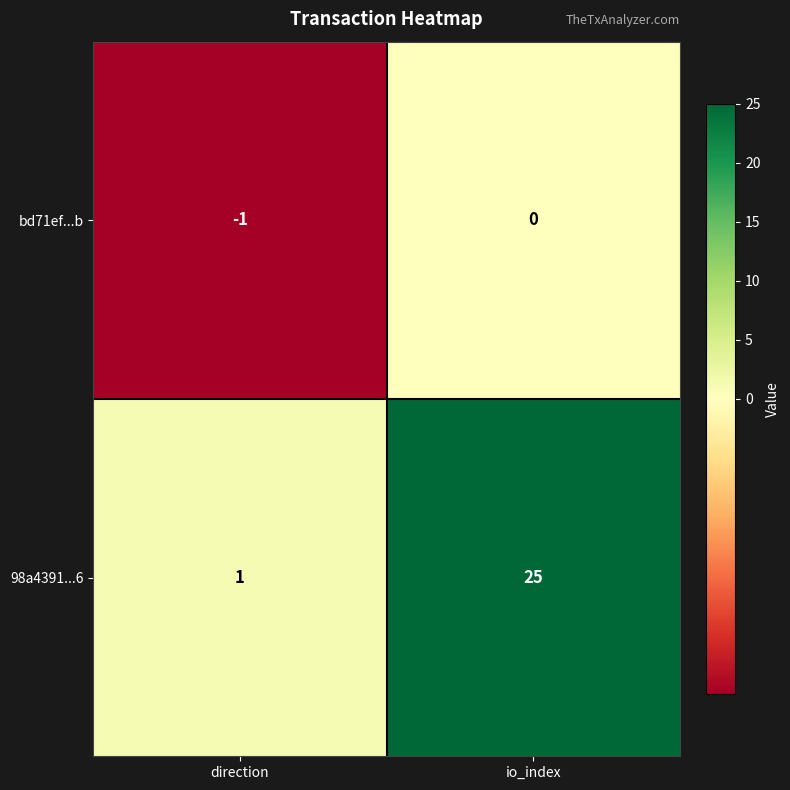

Which series has the largest range (max minus min)?

98a4391...6